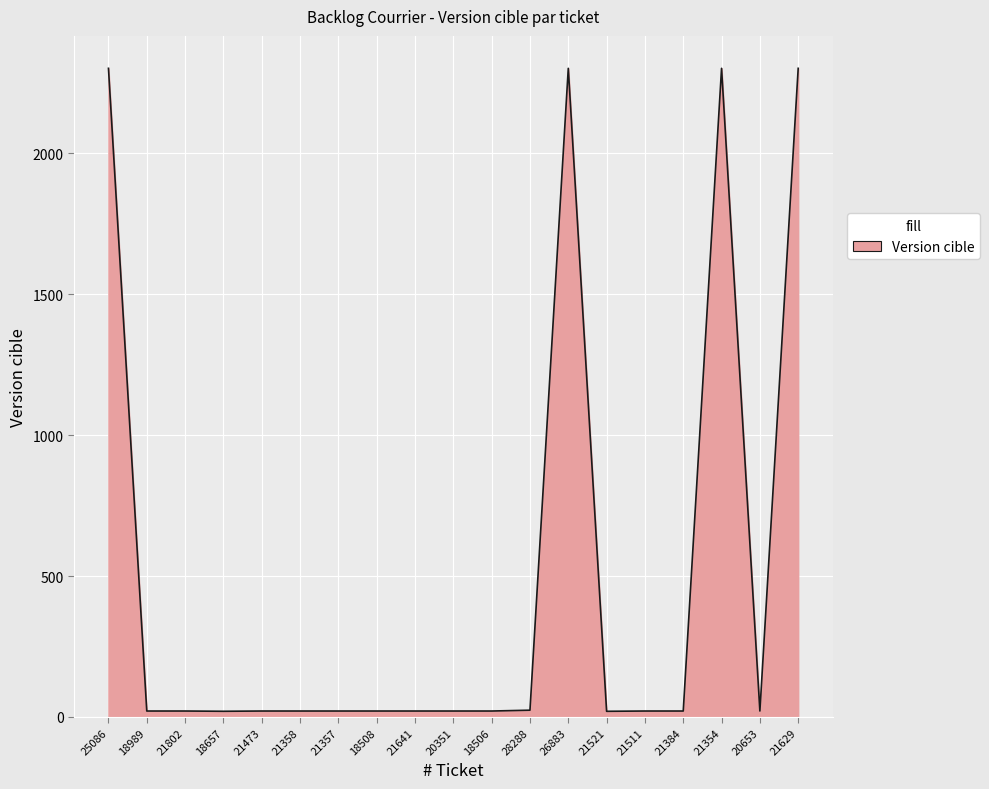

What is the difference between the maximum and minimum values?

2281.0